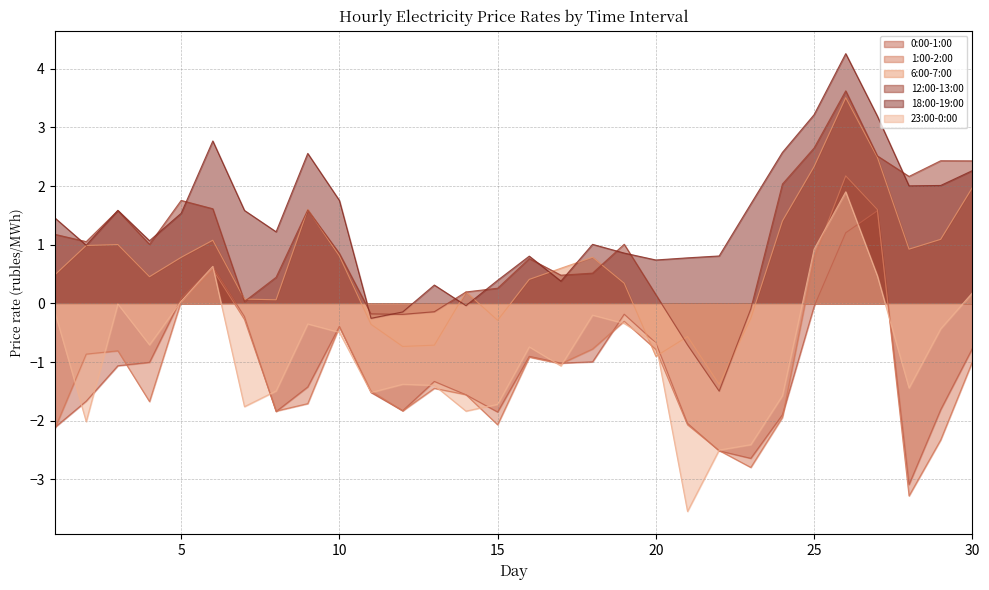

True or false: 18:00-19:00 has more than 2 interior local peaks.

True